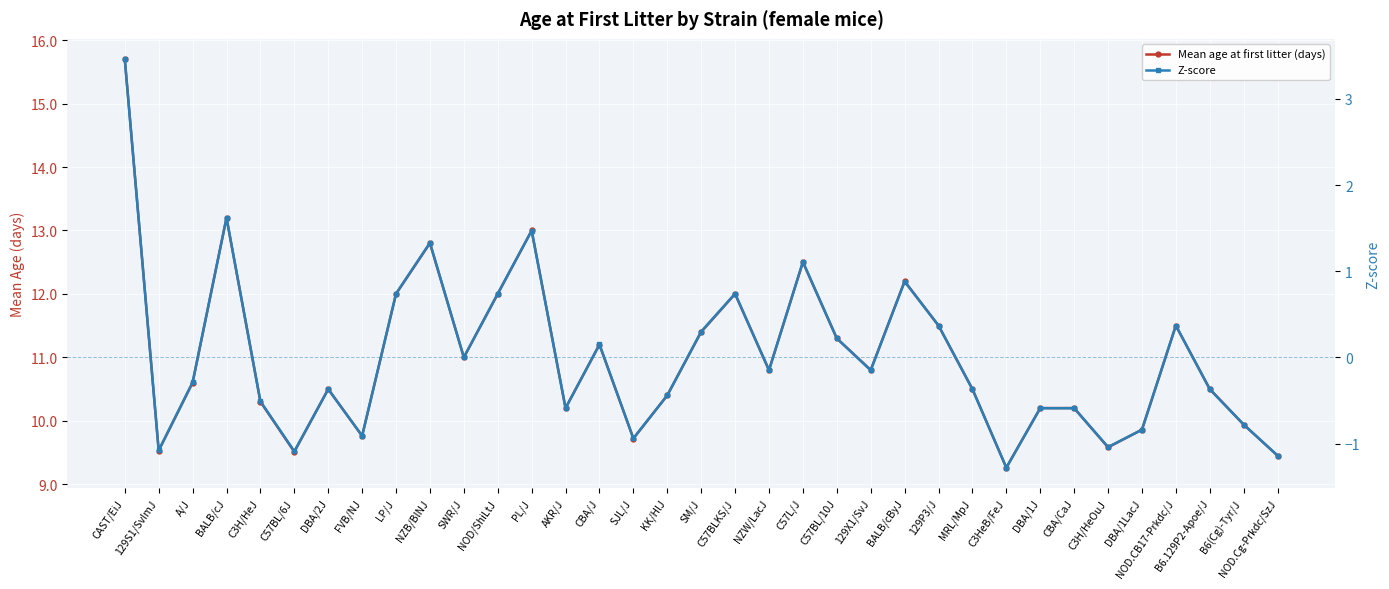

What position from the right is FVB/NJ?

28